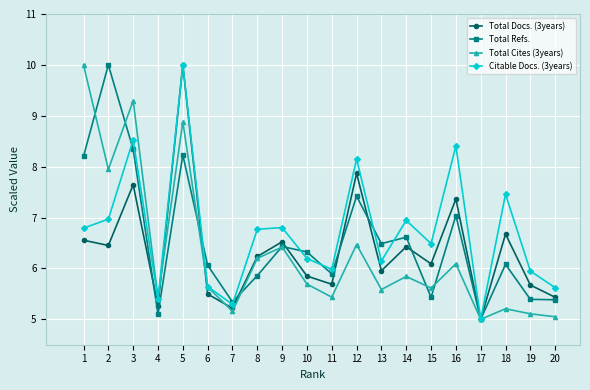

What is the difference between the highest and lowest values at 18?

2.3